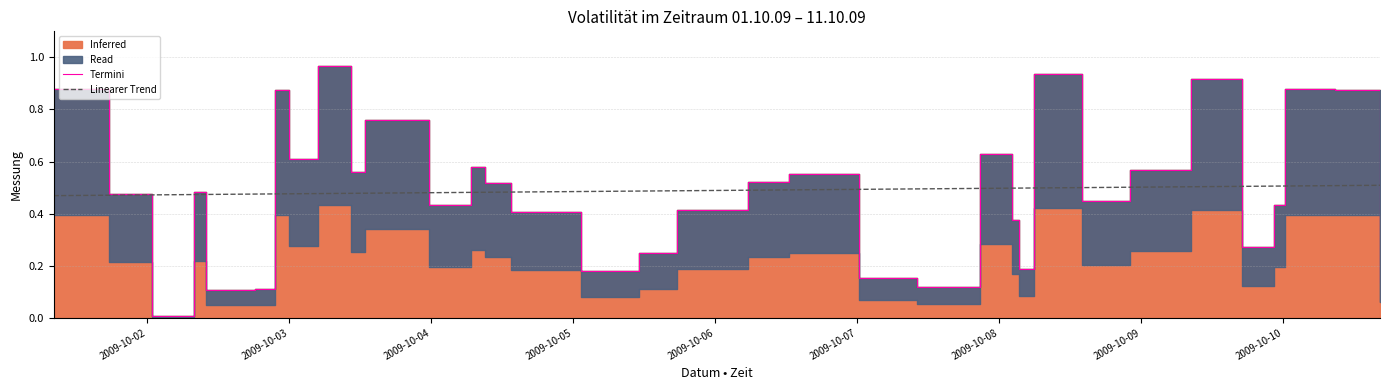

True or false: Linearer Trend has more than 0 interior local peaks.

False